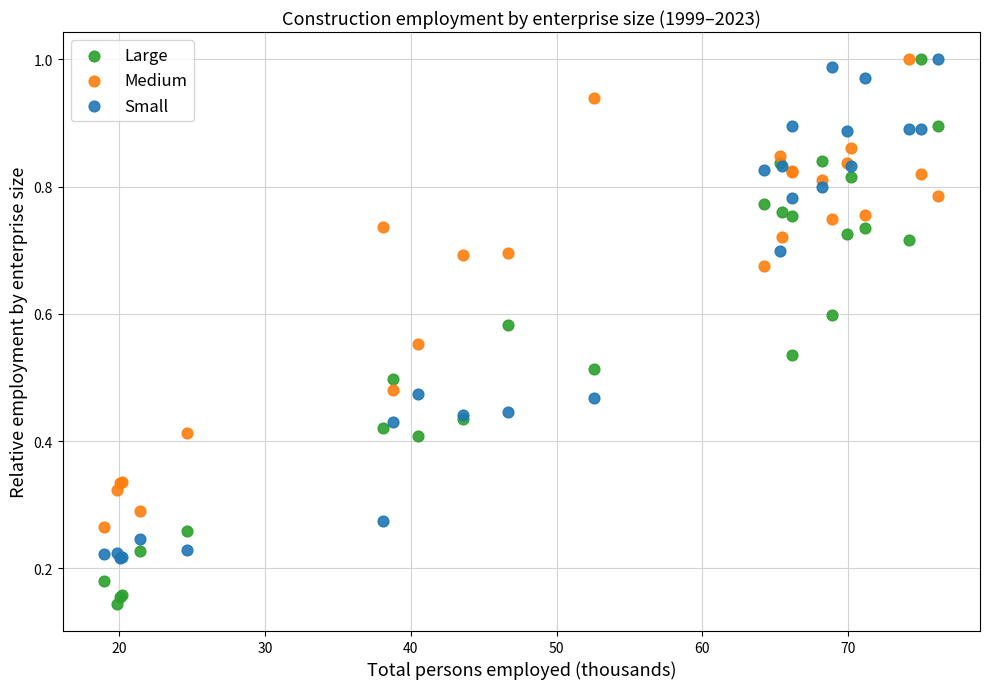

What are all the series names shown in the legend?

Large, Medium, Small